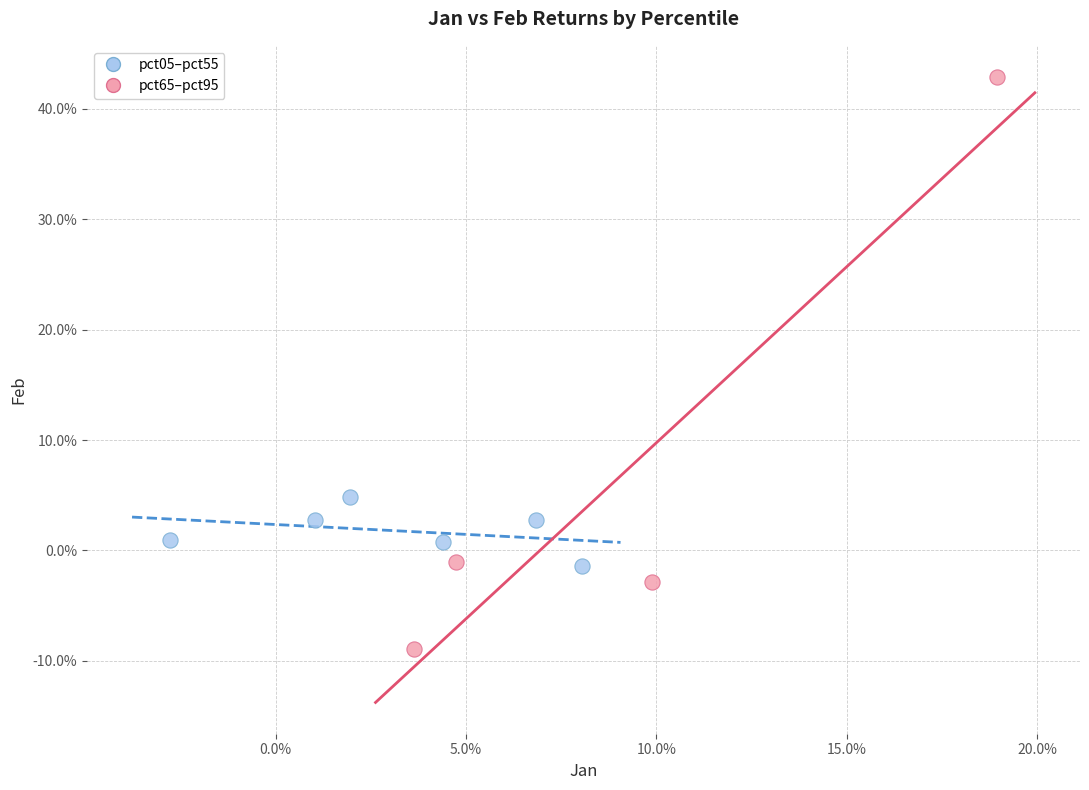

Which series has the largest Y range (max minus min)?

pct65–pct95